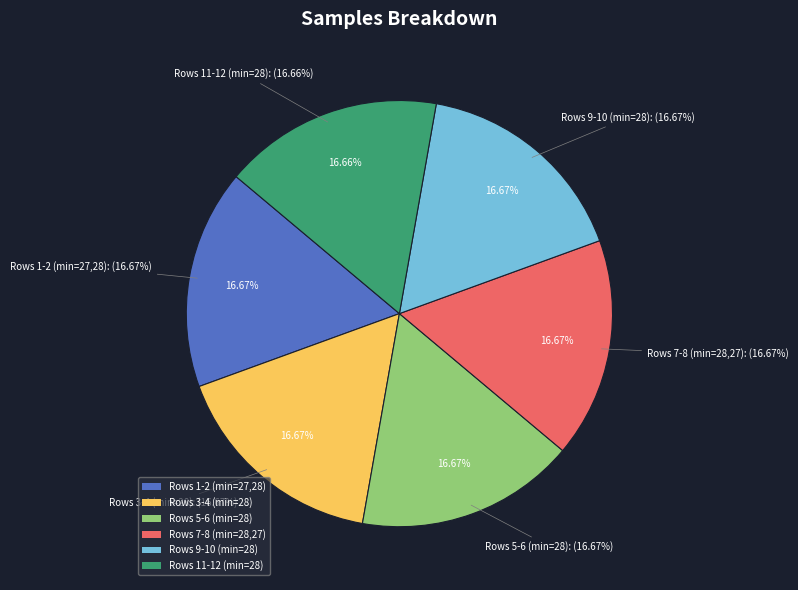

To the nearest percent, what portion does 28 represent?

8%